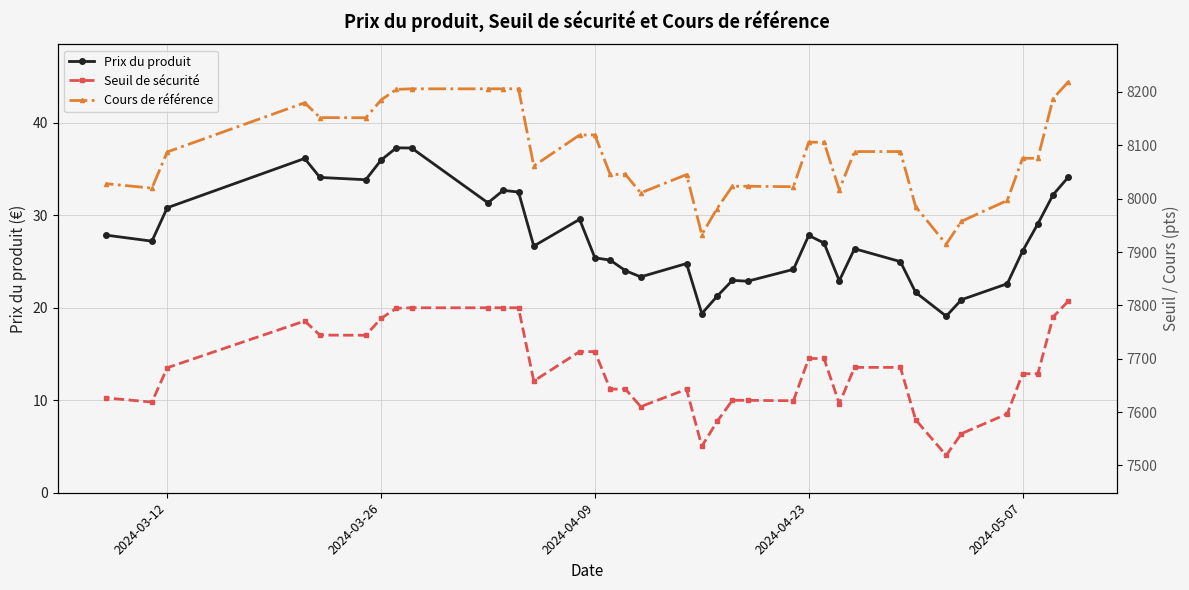

How many interior local valleys does the Cours de référence series have?

8